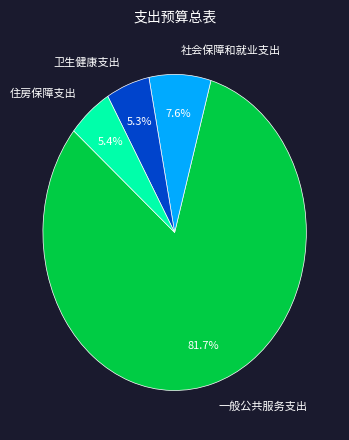

Does 社会保障和就业支出 represent more than half of the total?

No